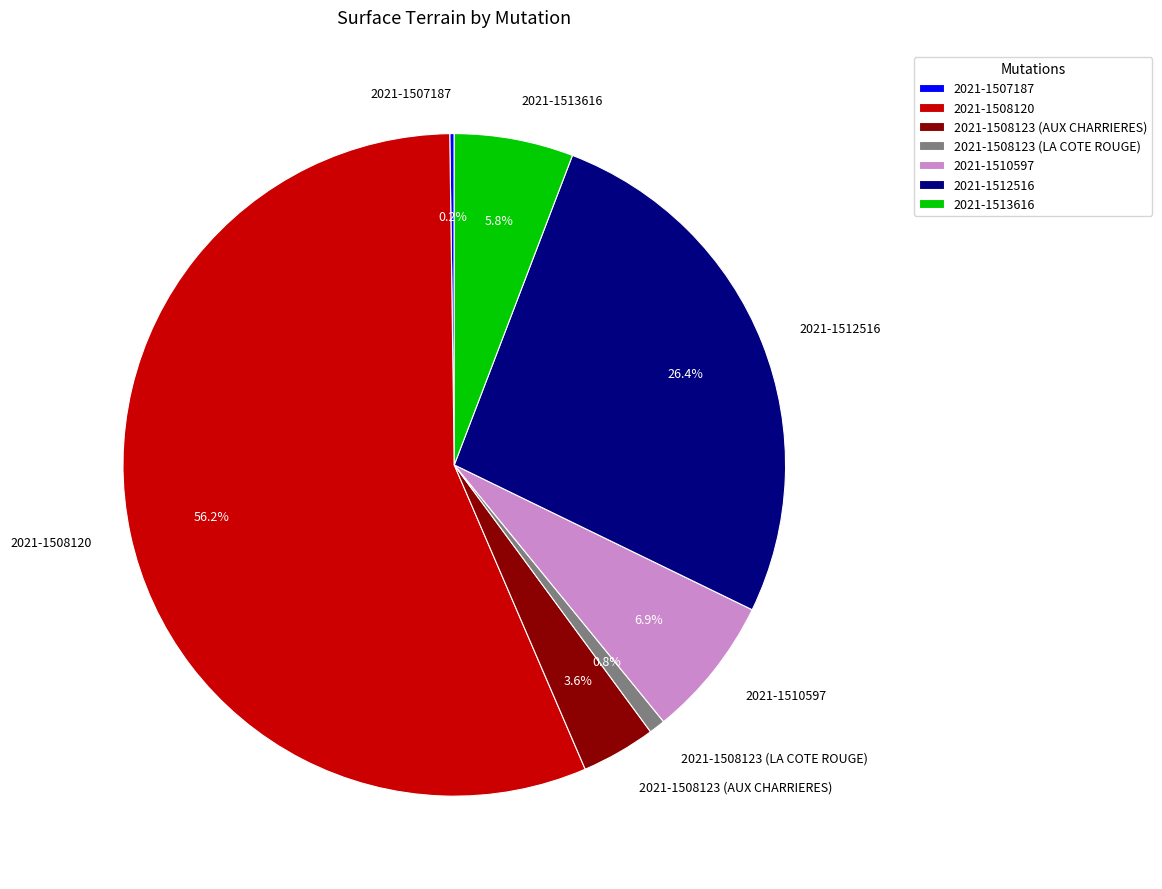

What percentage do 2021-1510597 and 2021-1512516 together represent?

33.3%